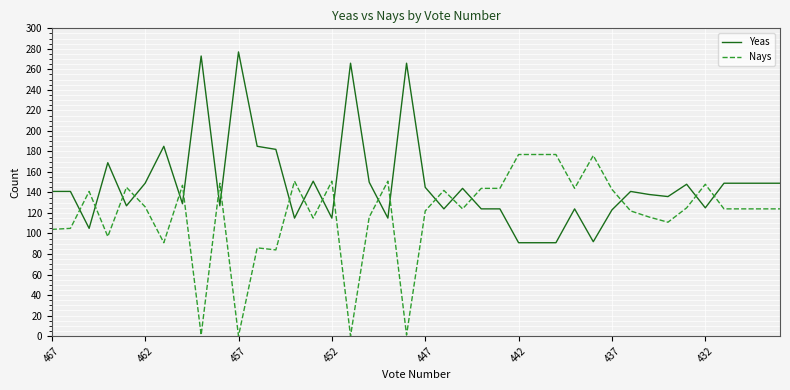

What is the difference between the second highest and minimum values in the Yeas series?

182